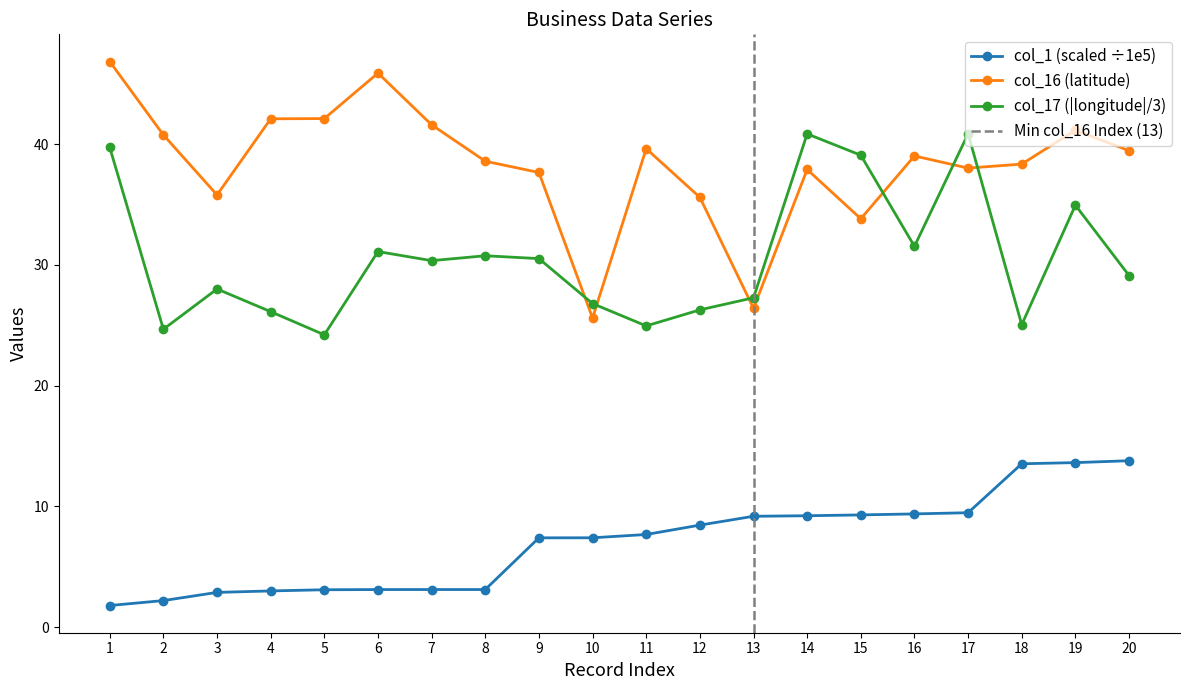

Reading left to right, list all the values displayed in this chart.

col_1: 1.8	2.2	2.9	3.0	3.1	3.1	3.1	3.1	7.4	7.4	7.7	8.4	9.2	9.2	9.3	9.4	9.5	13.5	13.6	13.8
col_16: 46.8	40.8	35.8	42.1	42.1	45.9	41.6	38.6	37.6	25.6	39.6	35.6	26.4	37.9	33.8	39.0	38.0	38.3	41.1	39.5
col_17: 39.7	24.7	28.0	26.1	24.2	31.1	30.3	30.7	30.5	26.8	24.9	26.3	27.3	40.8	39.1	31.5	40.8	25.0	34.9	29.1